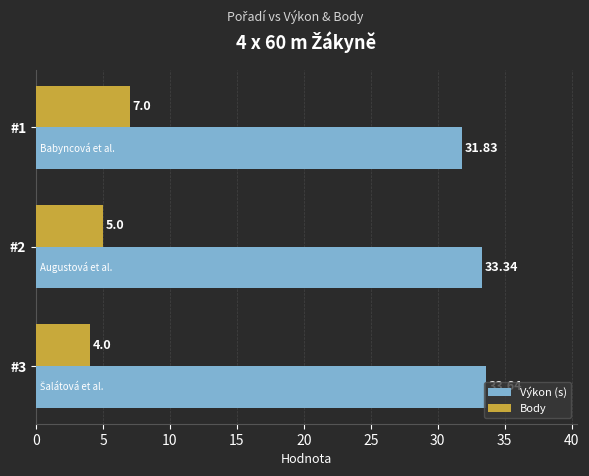

Which series has the largest range (max minus min)?

Body